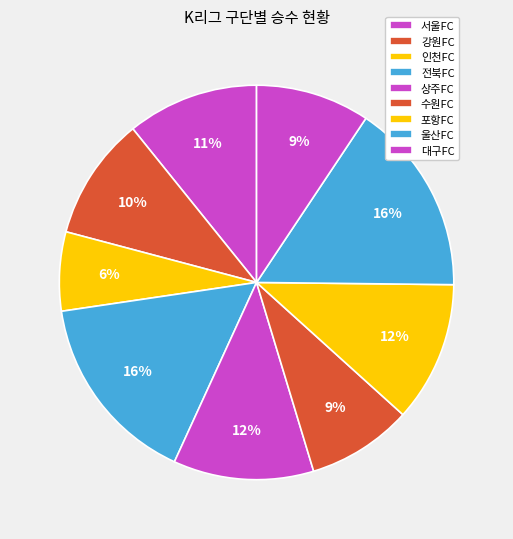

What portion of the pie excludes 인천FC?

93.5%